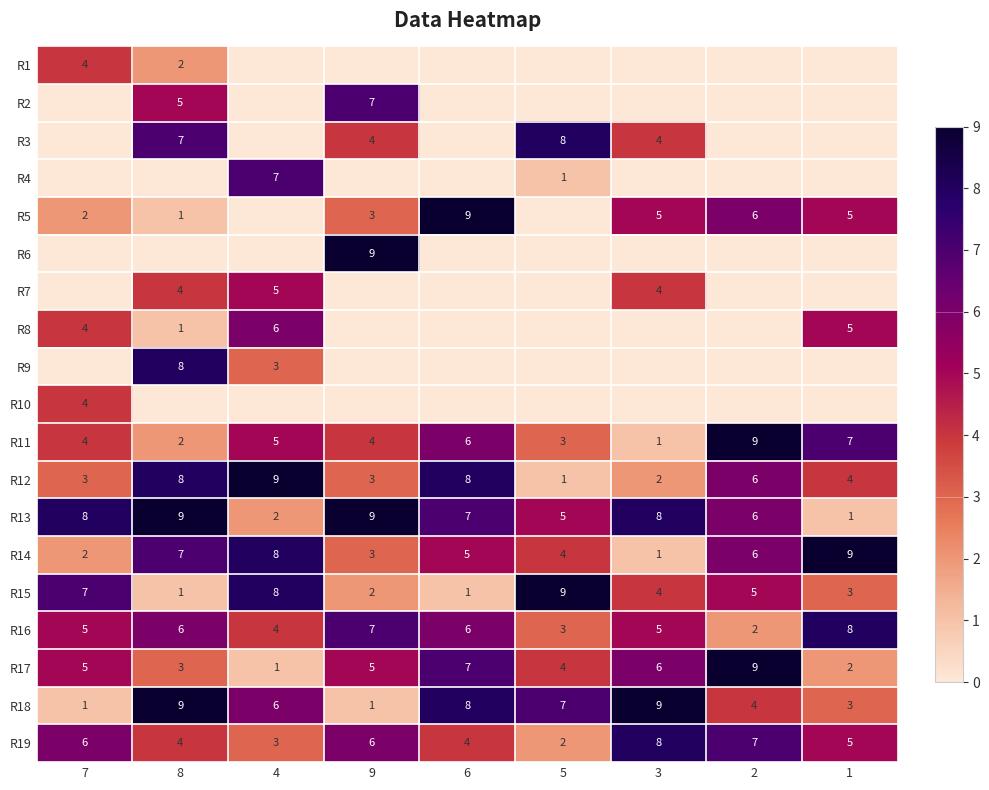

What is the sum of all R16 values?

46